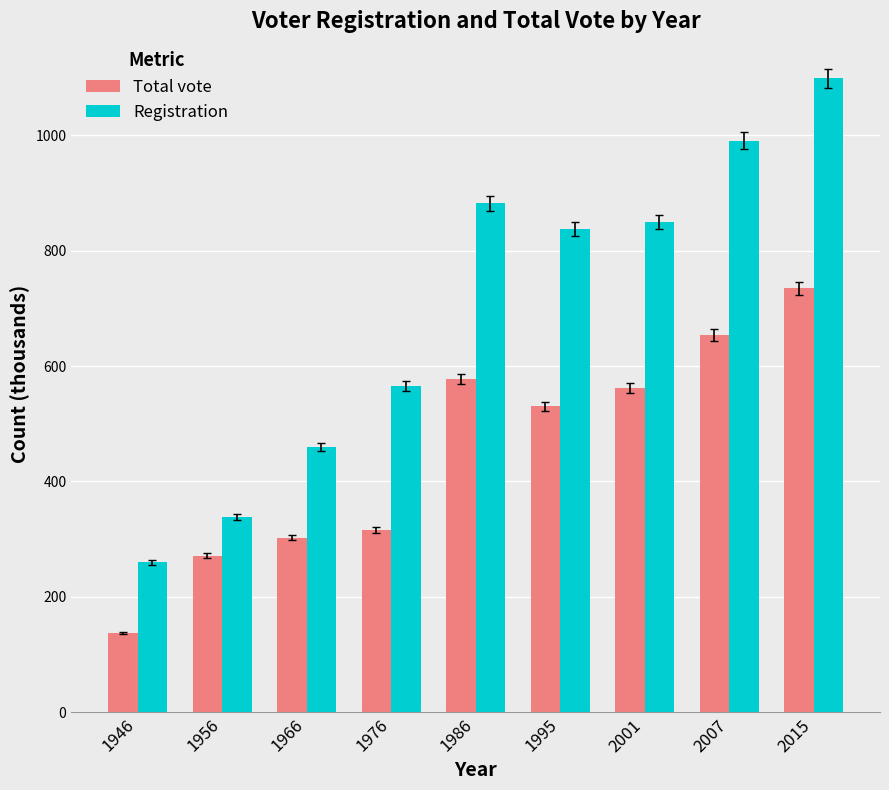

What is the difference between the Registration values at 2007 and 2015?

108.9